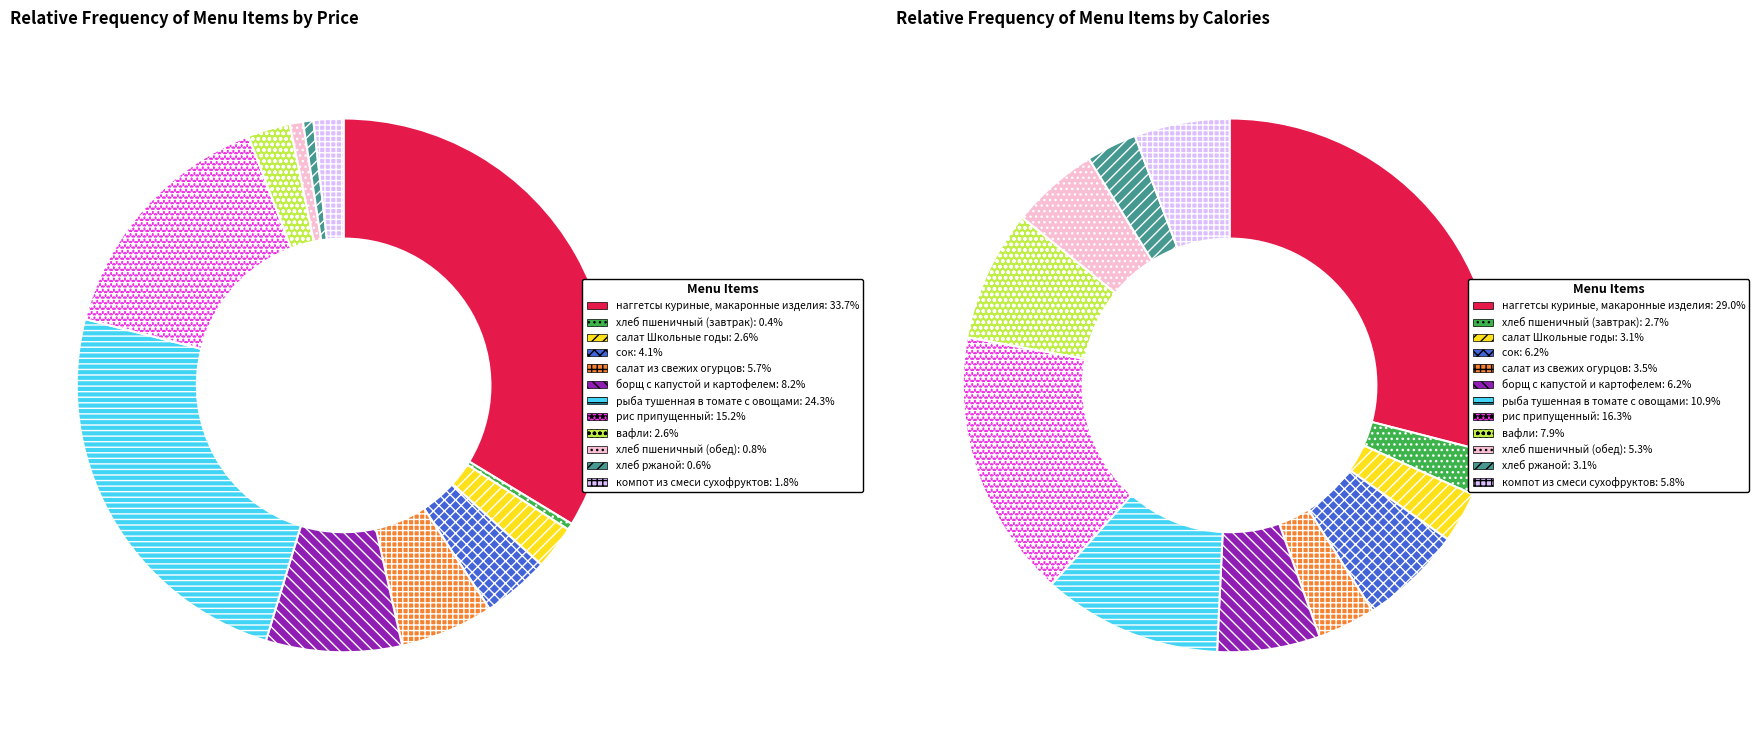

To the nearest percent, what is the average slice percentage?

8%